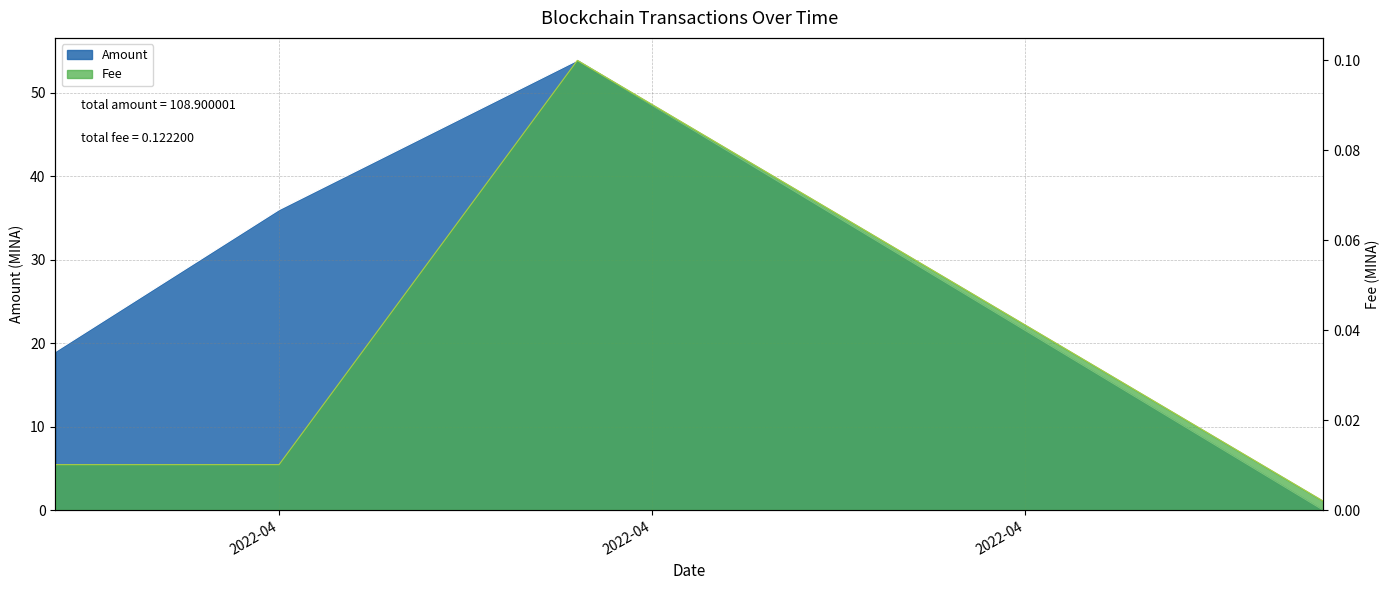

What is the sum of all Fee values?

0.1